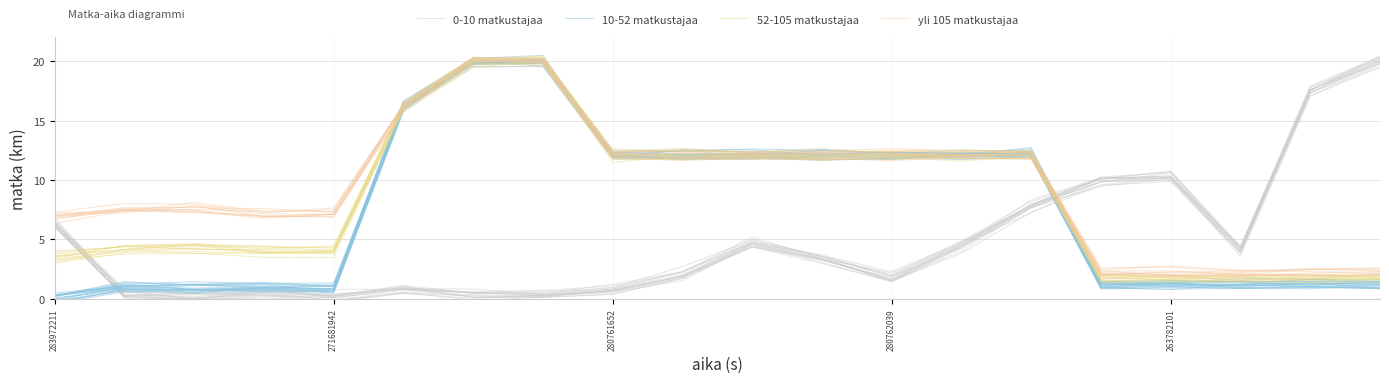

What is the difference between the maximum and minimum values in the 10-52 matkustajaa series?

20.2